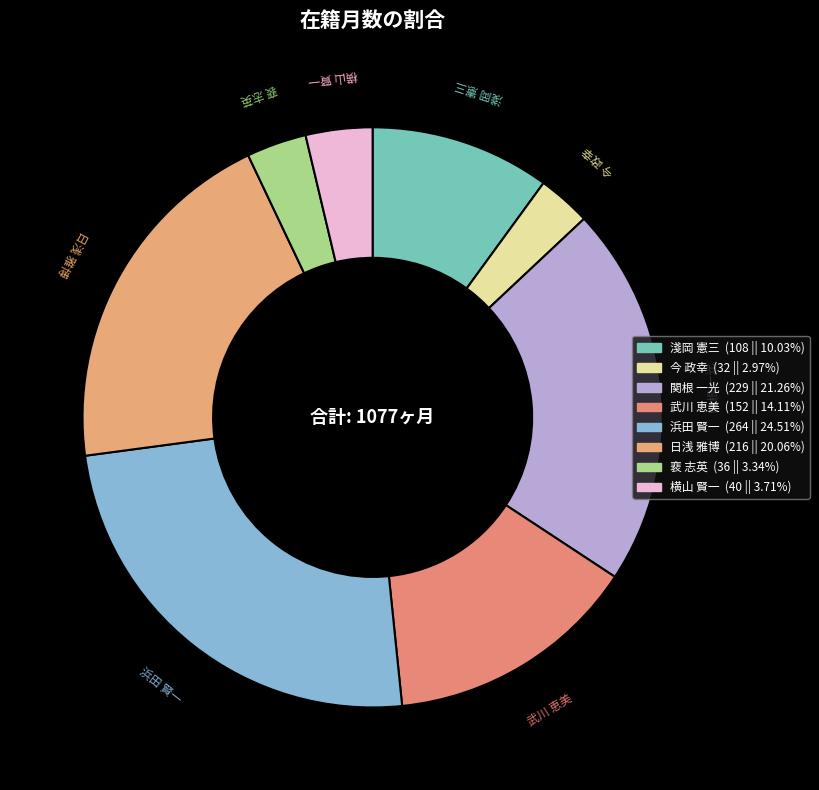

Combined, do 今 政幸 and 裵 志英 account for over 50%?

No